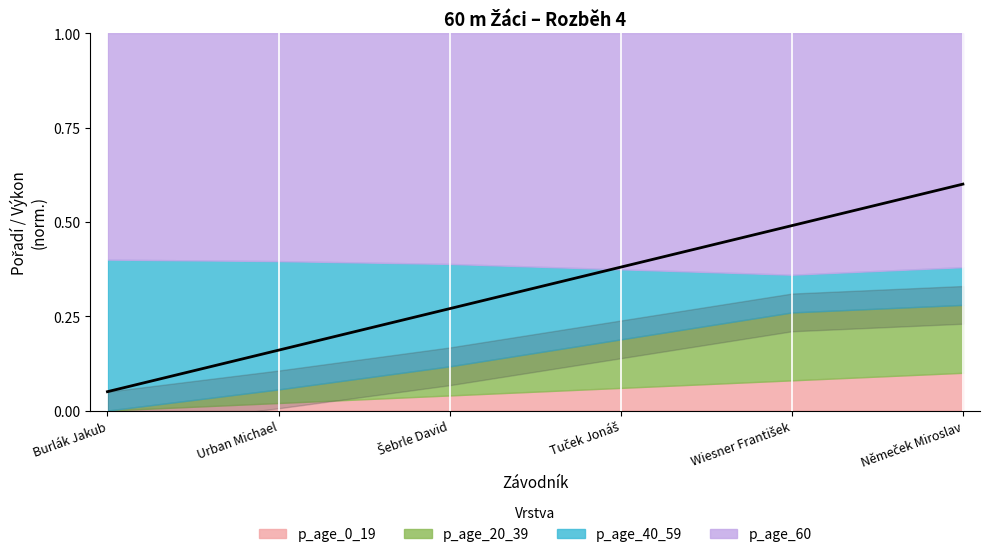

Rank the categories by value from lowest to highest.

Burlák Jakub, Urban Michael, Šebrle David, Tuček Jonáš, Wiesner František, Němeček Miroslav